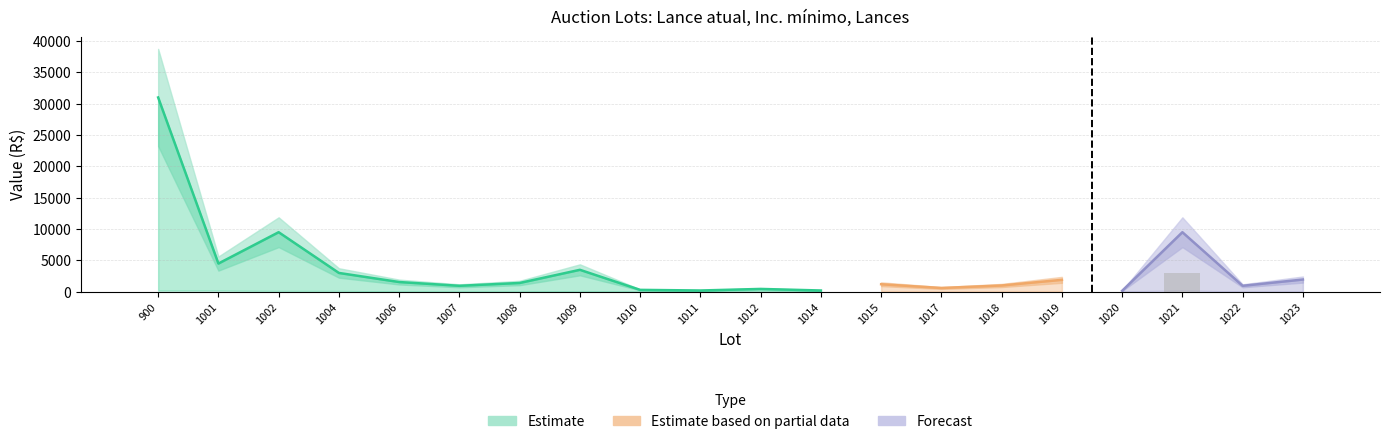

Is it true that Lance atual equals 31000 at 900?

True